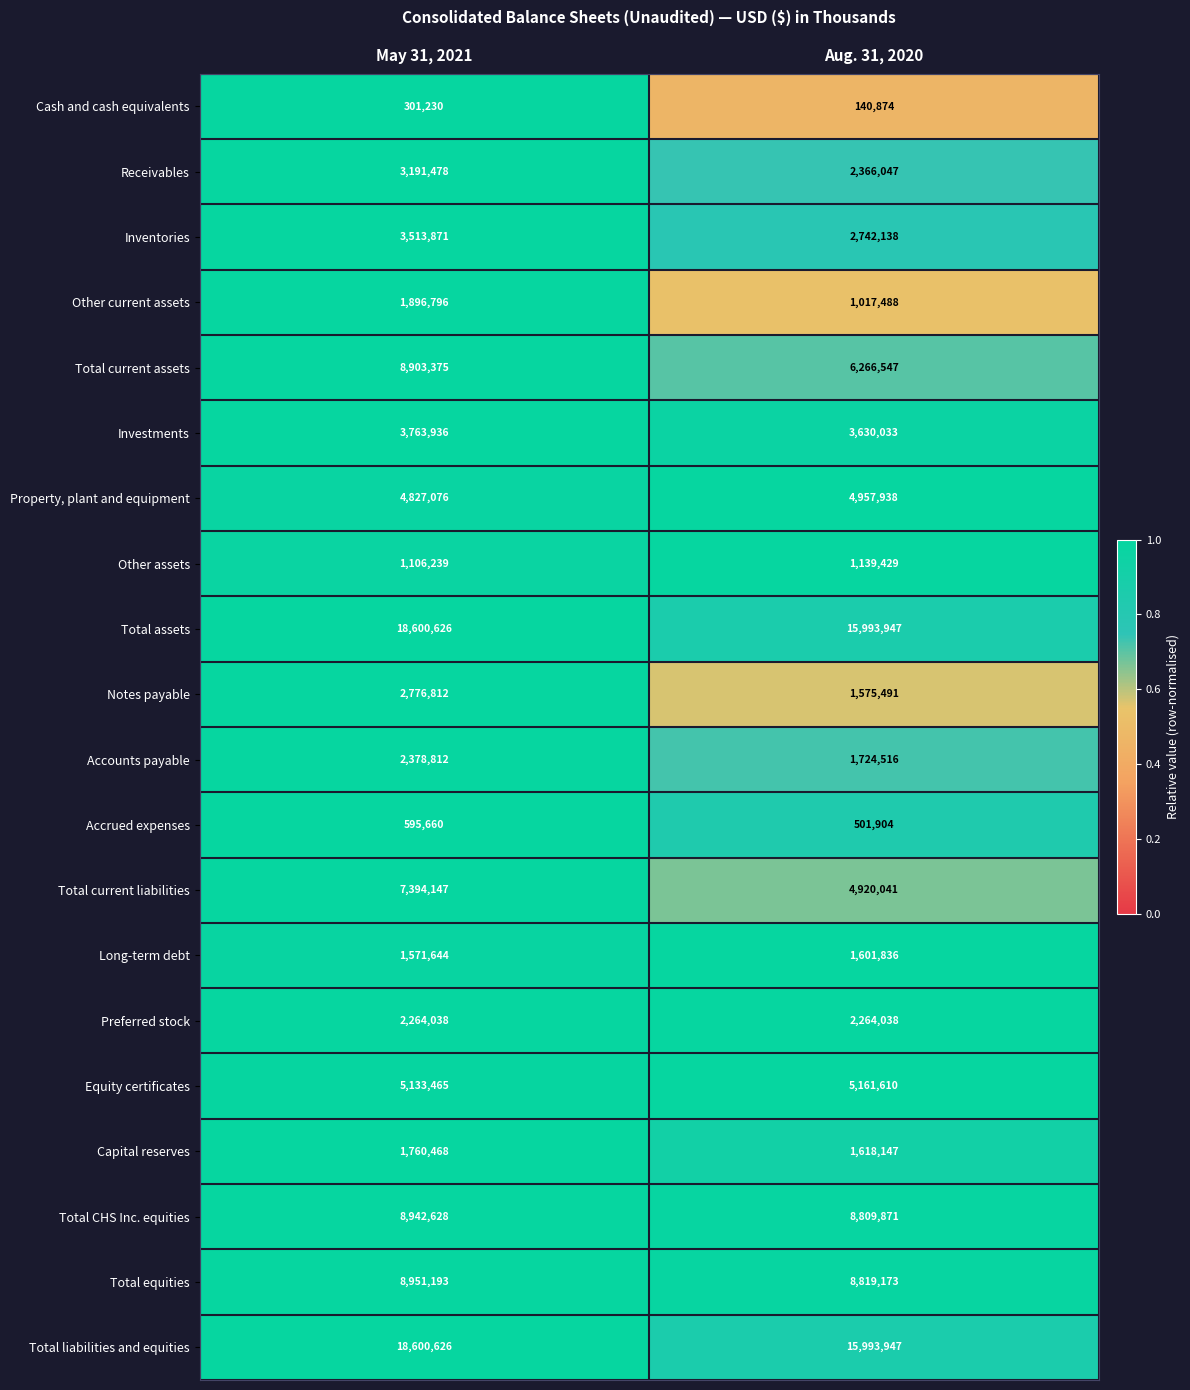

True or false: Total current liabilities has a value of 2119889 at Aug. 31, 2020.

False